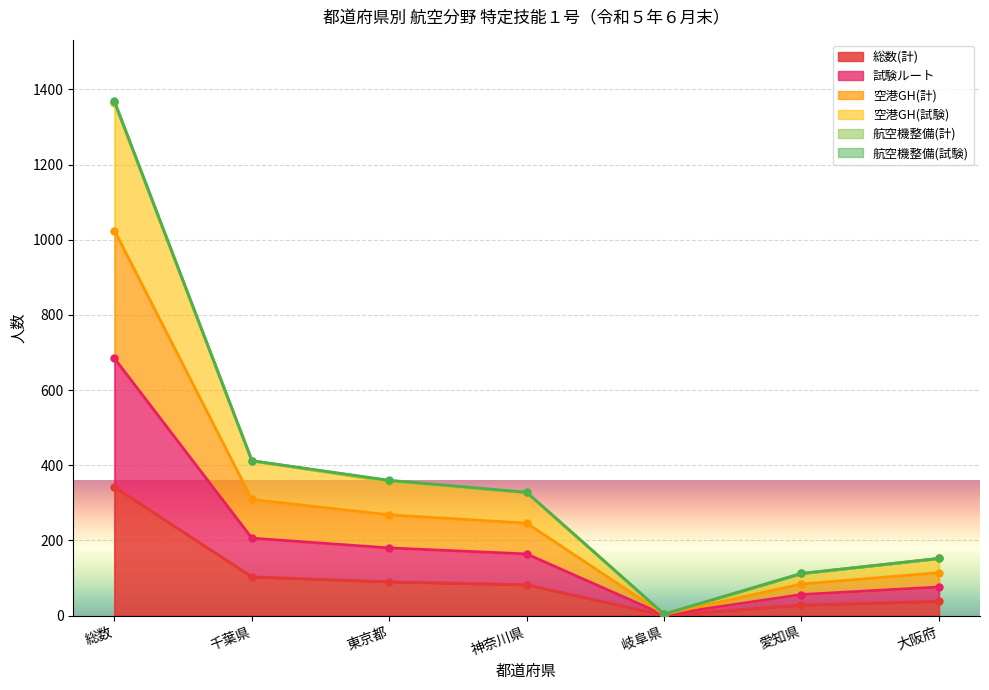

True or false: 空港GH(試験) and 総数(計) cross at least once.

False